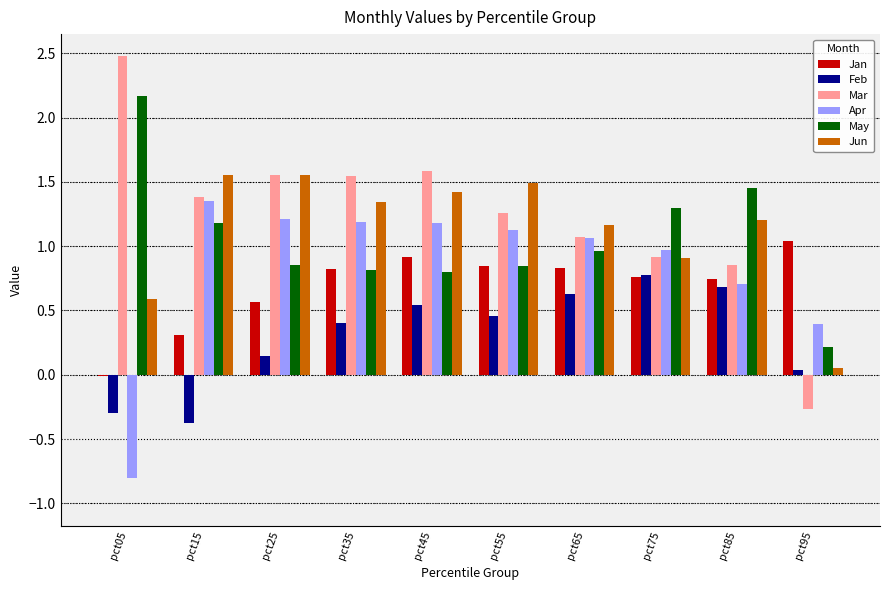

Is the value of Mar at pct65 greater than the value of Feb at pct05?

Yes